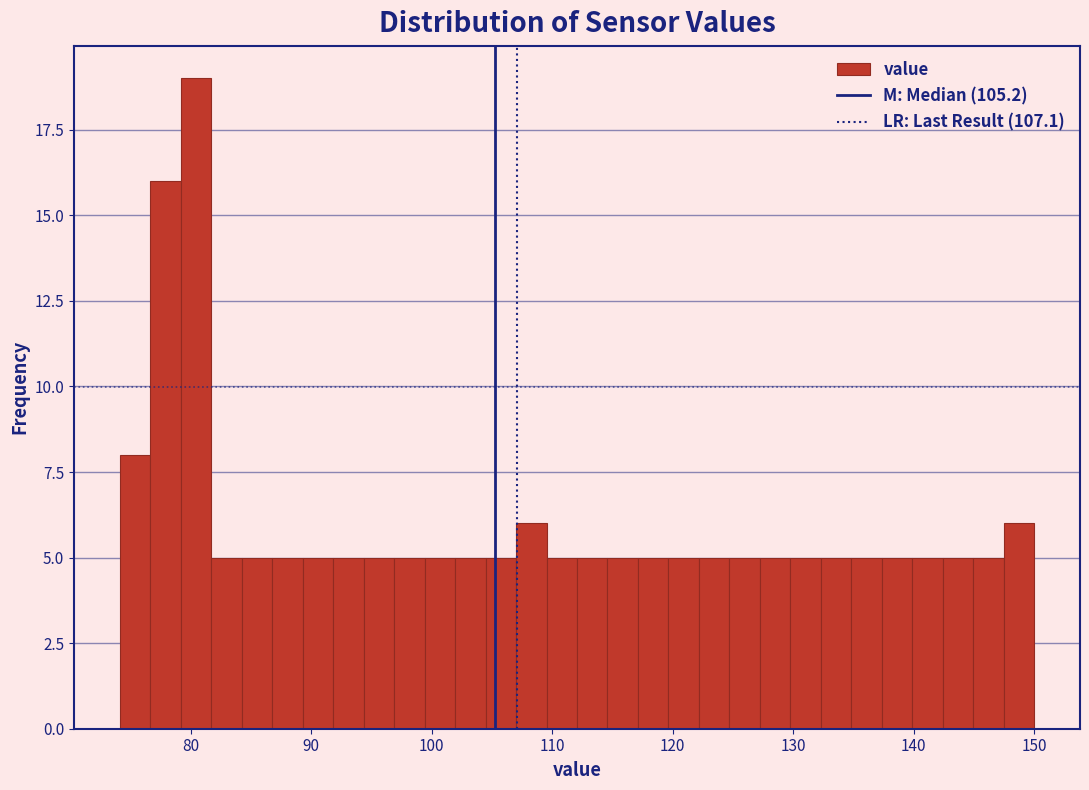

Around what value on the x-axis is the tallest bar? Give the approximate position of its centre, as read against the axis.

80